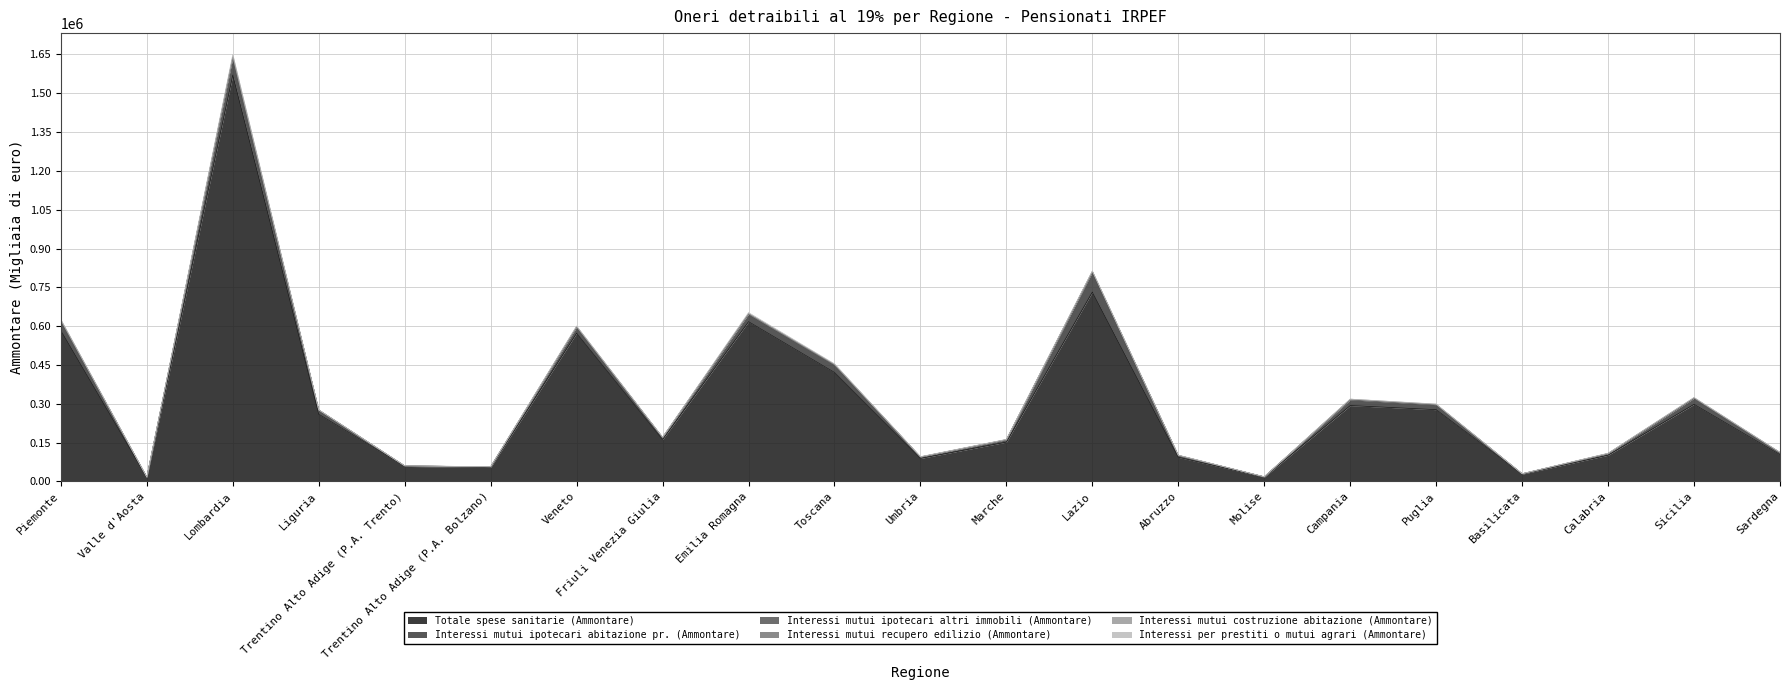

Where does the Totale spese sanitarie (Ammontare) series first go above 161804?

Piemonte